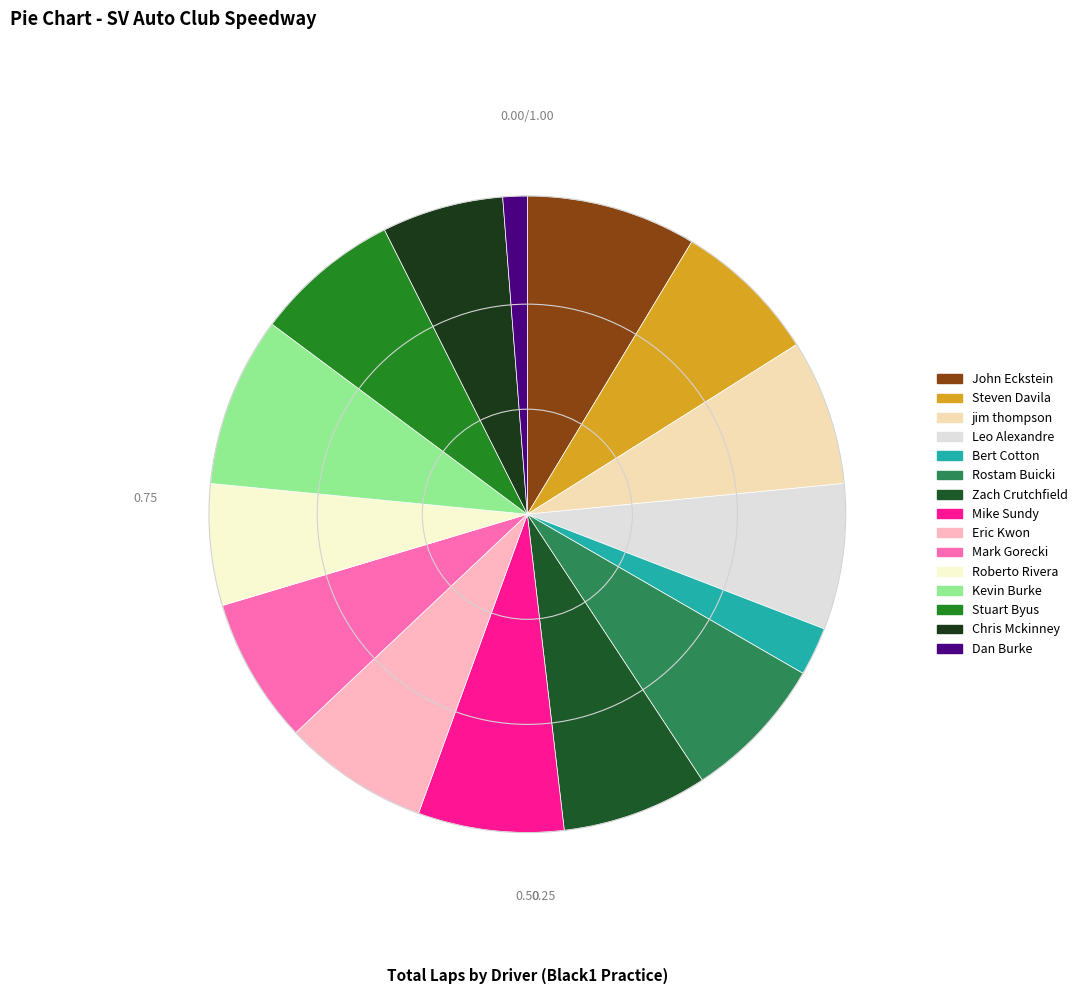

To the nearest percent, what is the combined percentage of John Eckstein and Zach Crutchfield?

16%